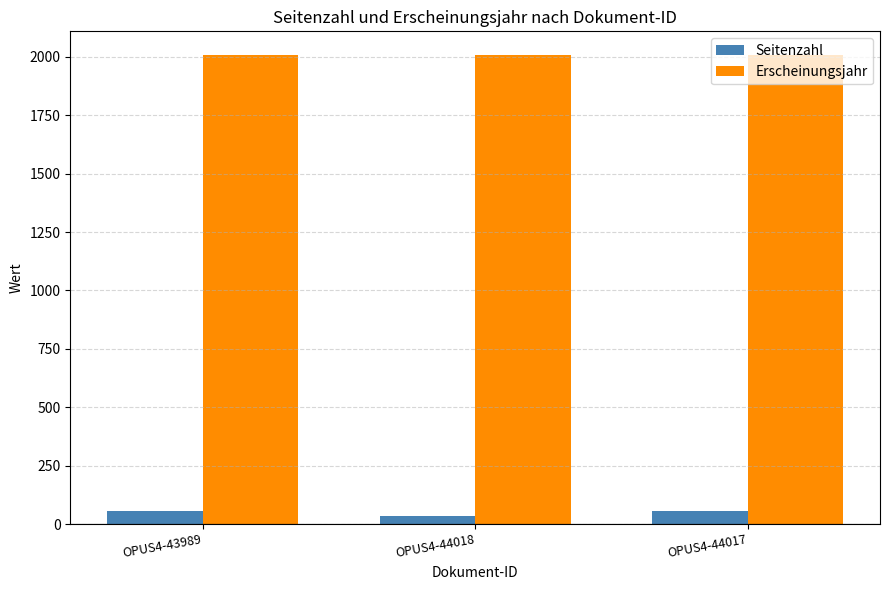

True or false: Seitenzahl has a value of 55 at OPUS4-43989.

True